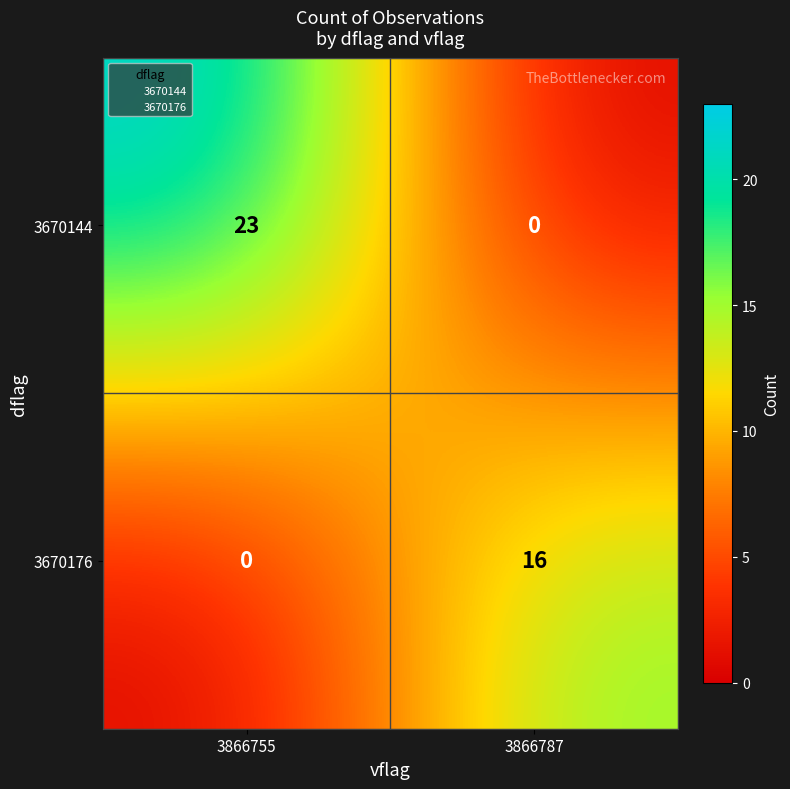

What is the highest value of the 3670176 series?

16